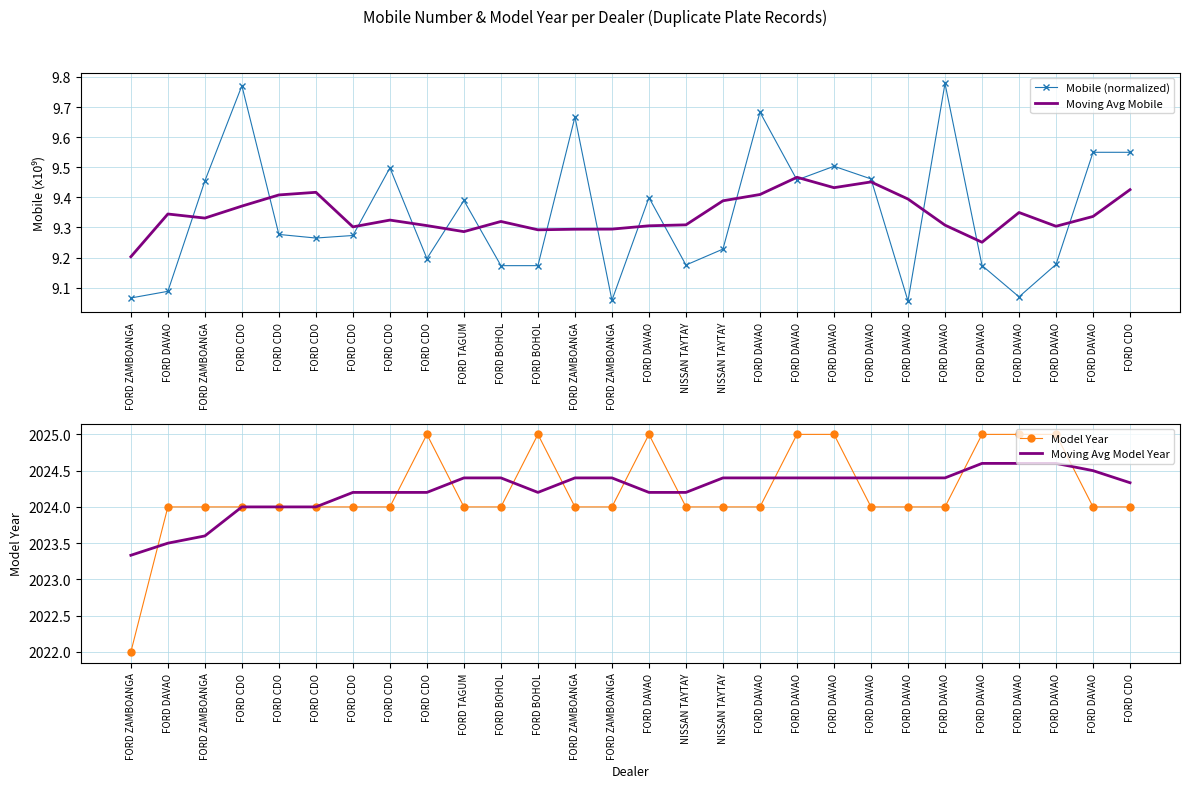

What is the difference between the maximum and second lowest values in the Mobile (normalized) series?

0.7